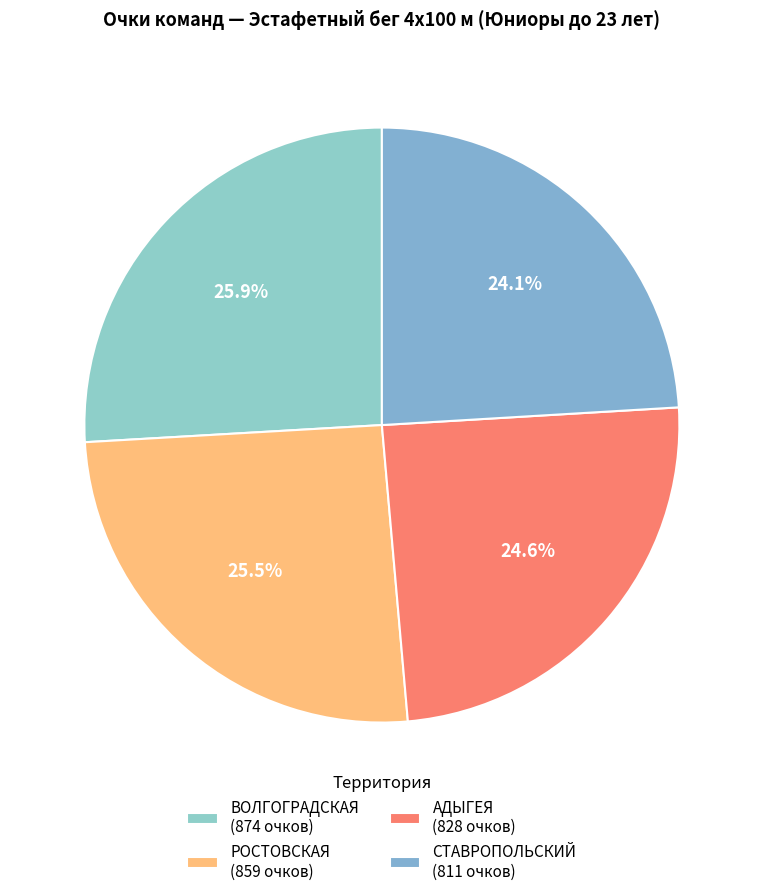

Count the number of slices in the pie.

4